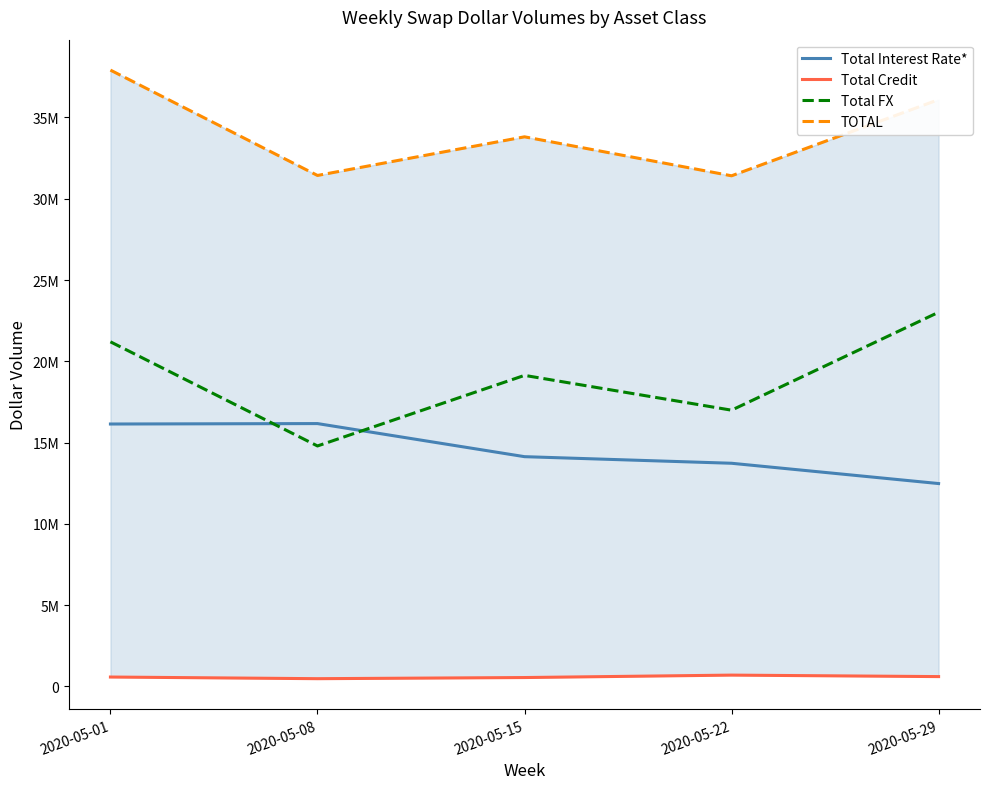

How many data points in Total Interest Rate* are less than 14132030?

2